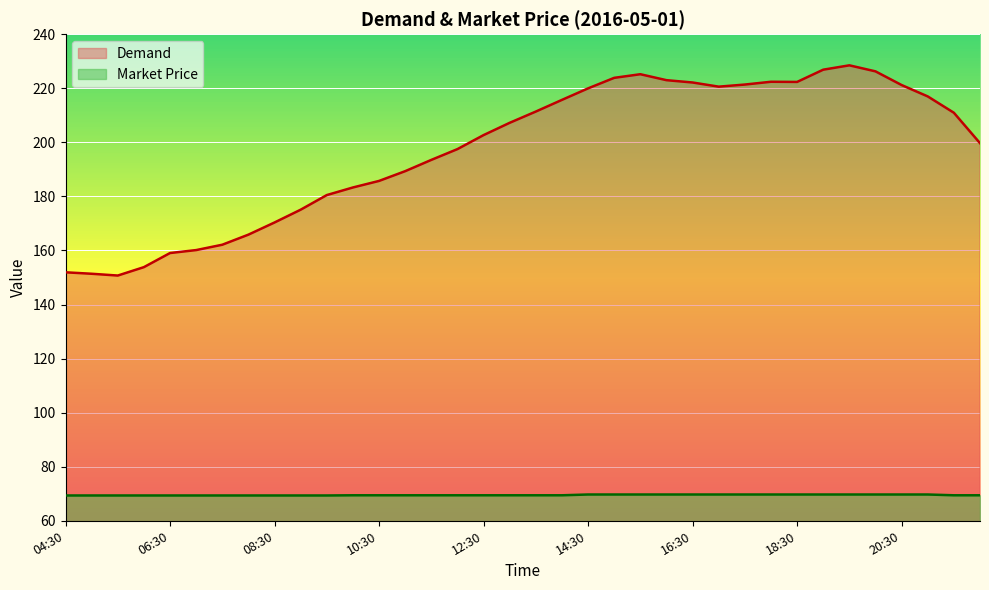

What is the maximum value for Demand?

228.5